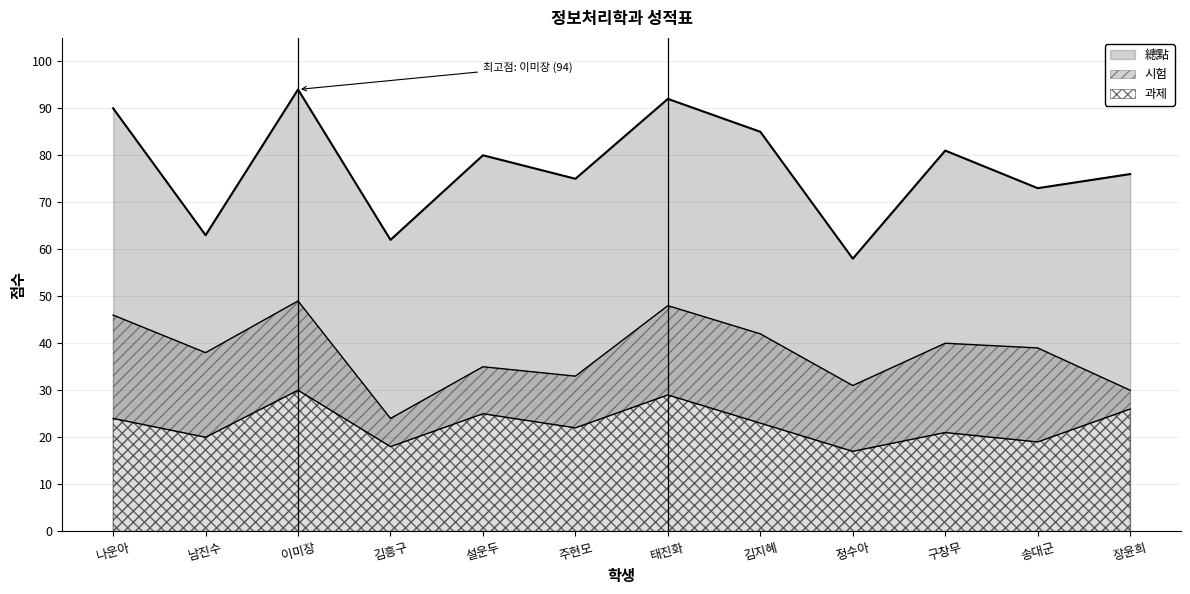

What is the value of the 과제 point at the 8th from the left?

23